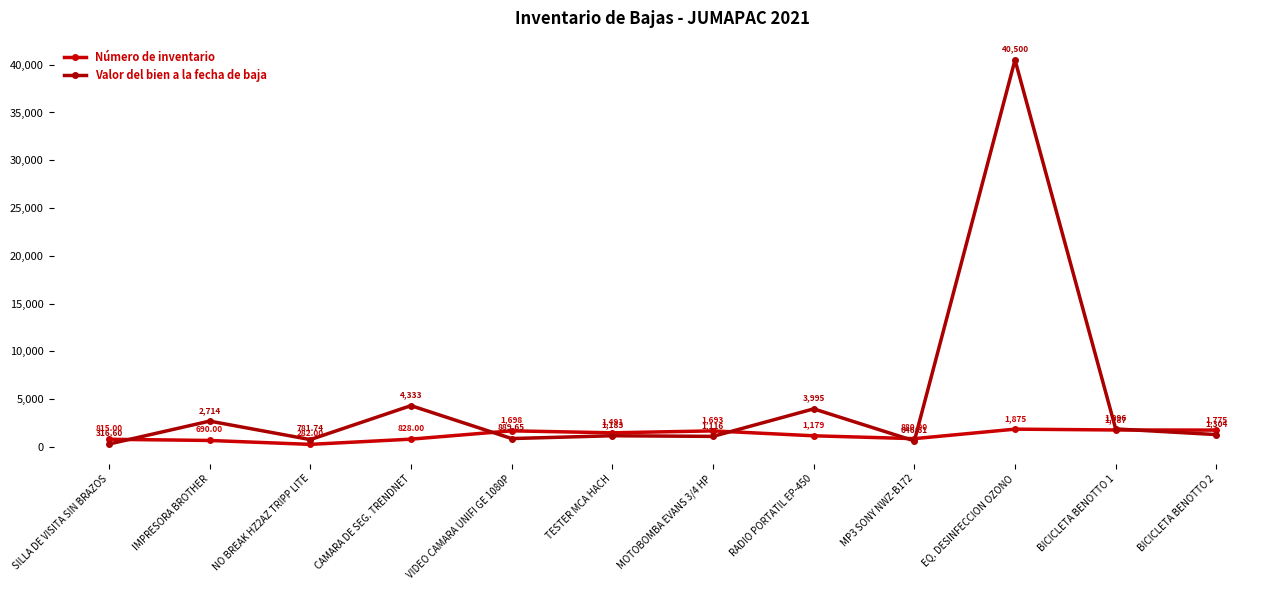

How many interior local peaks does the Valor del bien a la fecha de baja series have?

5